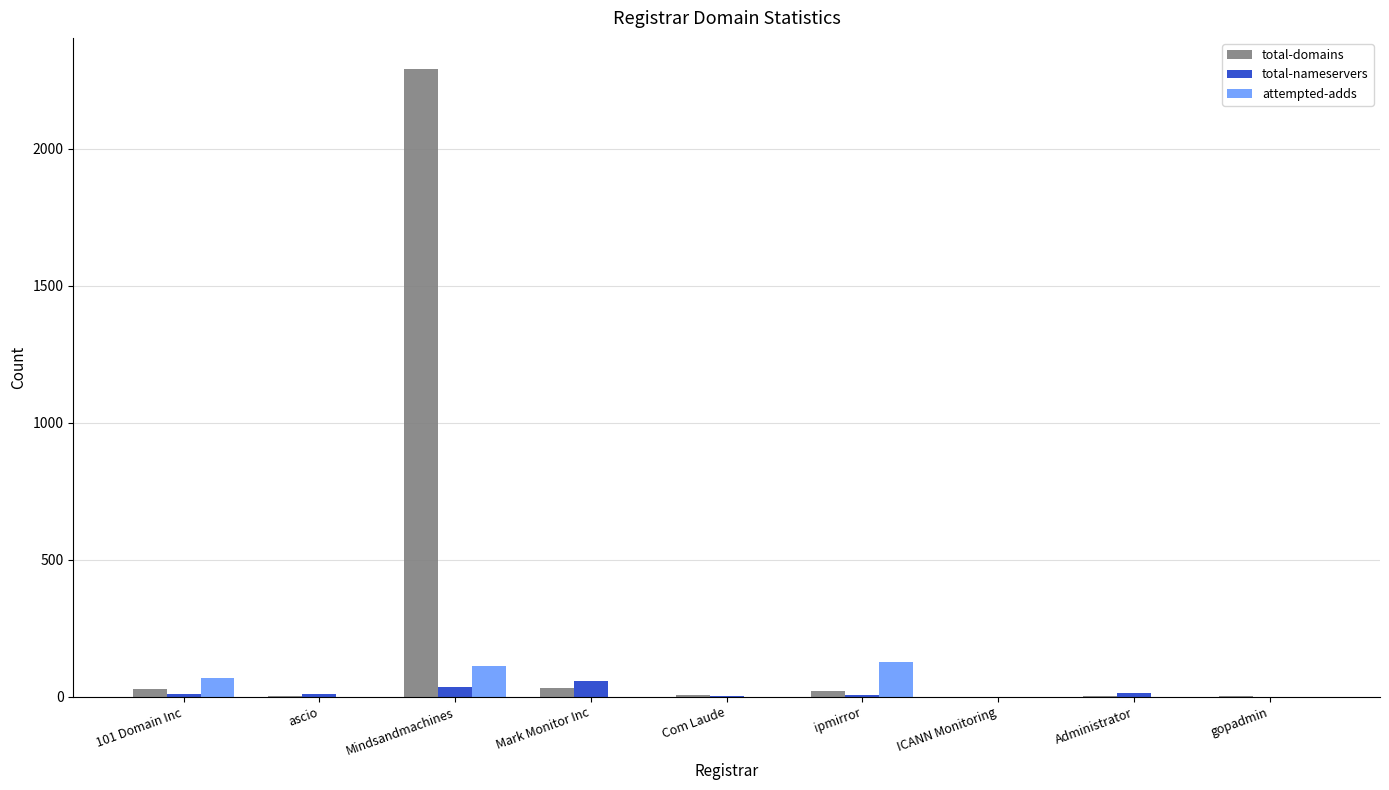

What is the average value of the total-domains series?

265